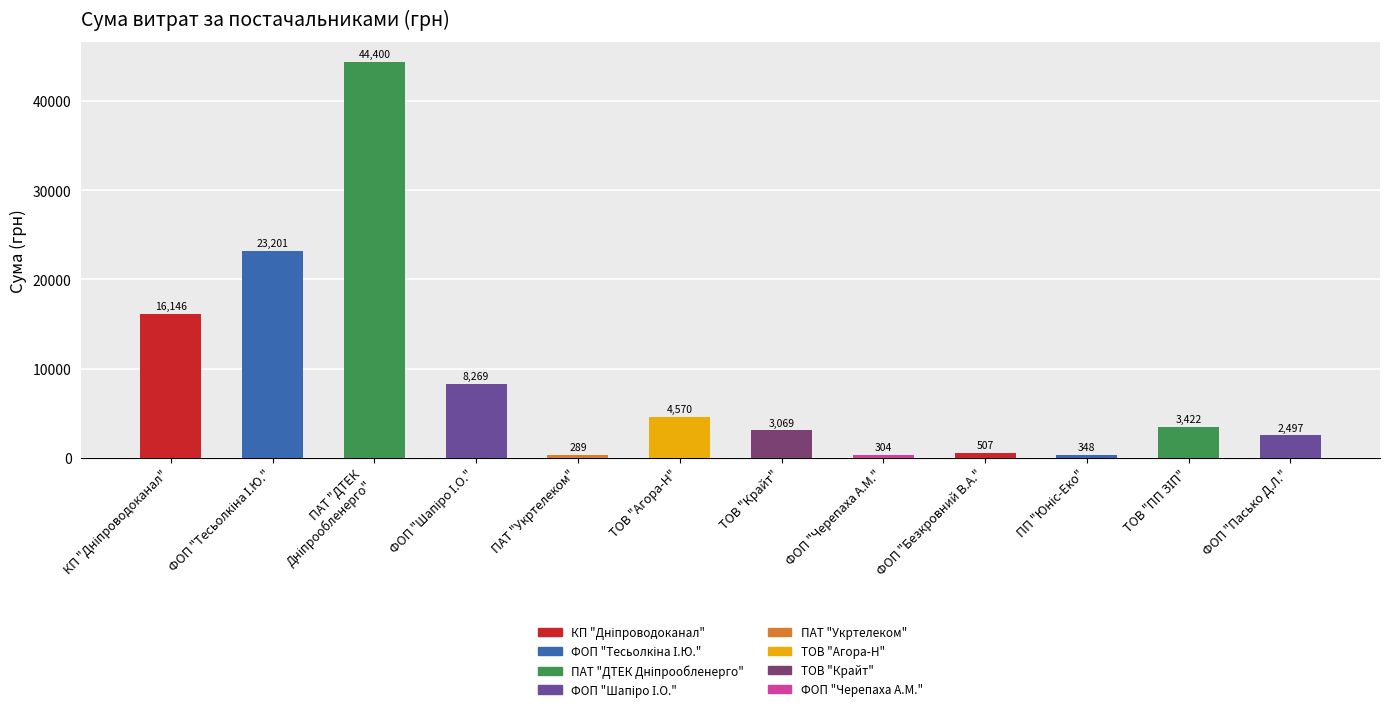

Rank the categories by value from highest to lowest.

ПАТ "ДТЕК Дніпрообленерго", ФОП "Тесьолкіна І.Ю.", КП "Дніпроводоканал", ФОП "Шапіро І.О.", ТОВ "Агора-Н", ТОВ "ПП "ЗІП"", ТОВ "Крайт", ФОП "Пасько Д.Л.", ФОП "Безкровний В.А.", ПП "Юніс-Еко", ФОП "Черепаха А.М.", ПАТ "Укртелеком"